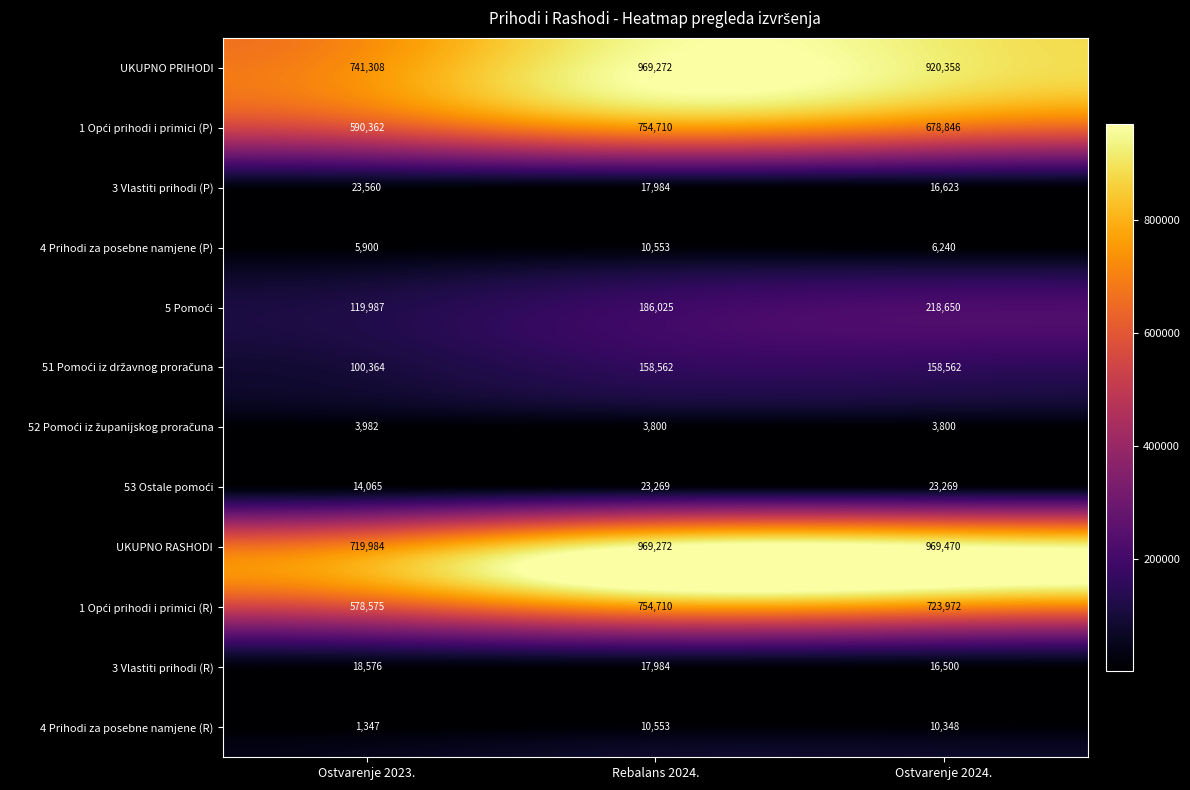

List the labels in order of UKUPNO PRIHODI value, smallest first.

Ostvarenje 2023., Ostvarenje 2024., Rebalans 2024.